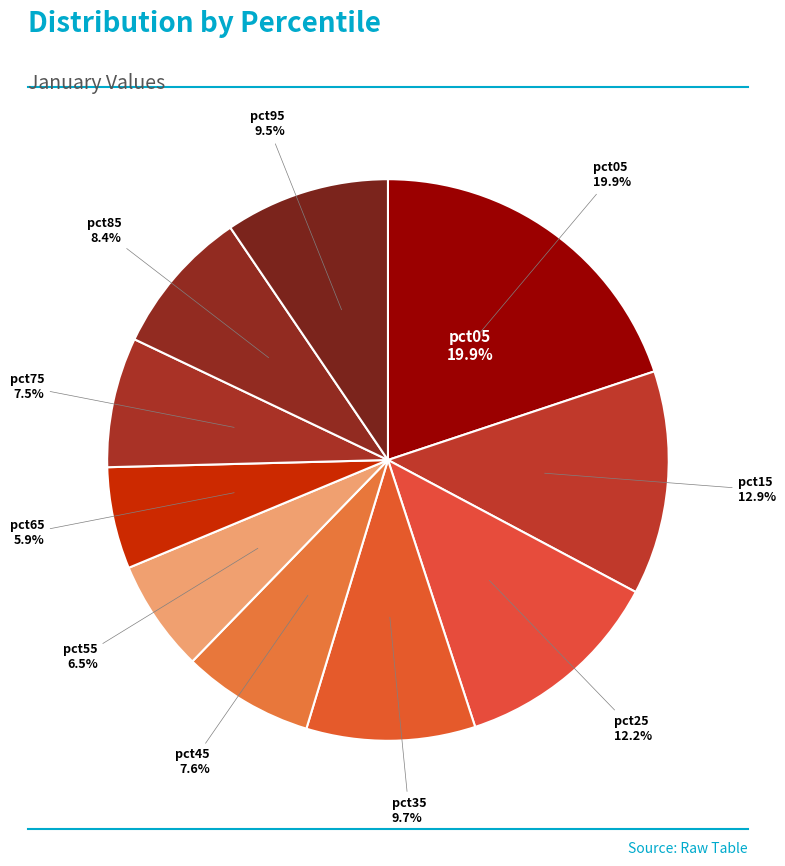

Is it true that pct65 is 17% of the pie?

False